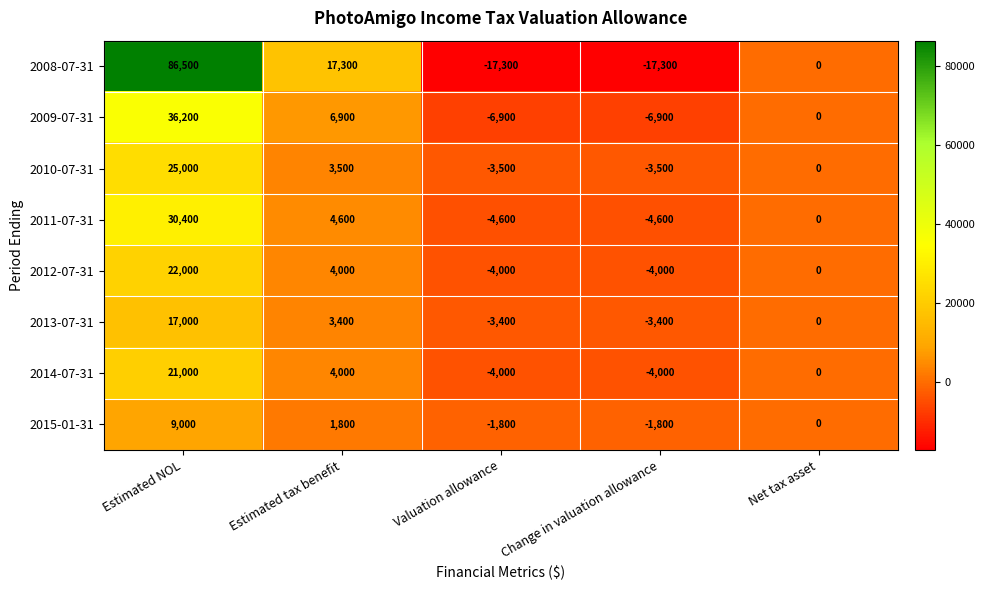

What is the greatest value displayed?

86500